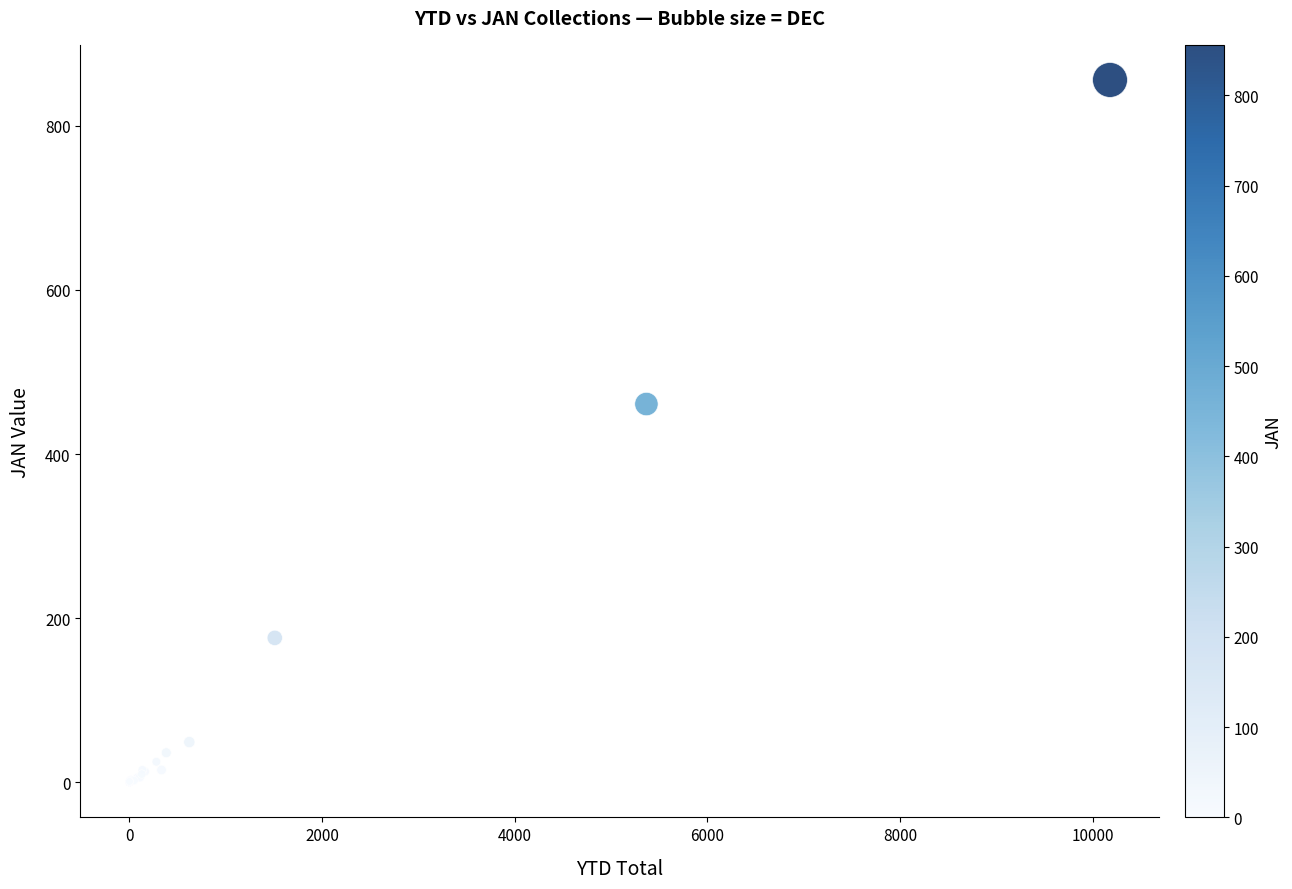

What Y value in the scatter plot is closest to 428?

461